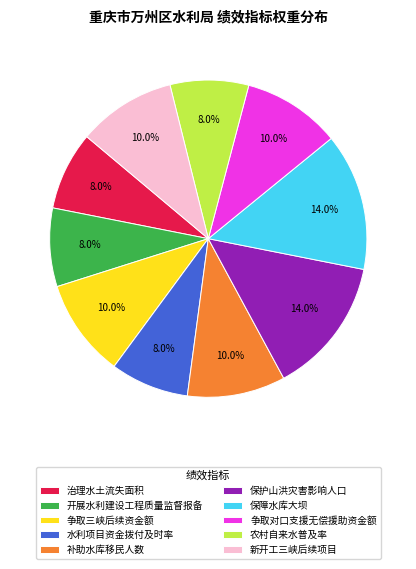

Which has a higher value, 水利项目资金拨付及时率 or 新开工三峡后续项目?

新开工三峡后续项目